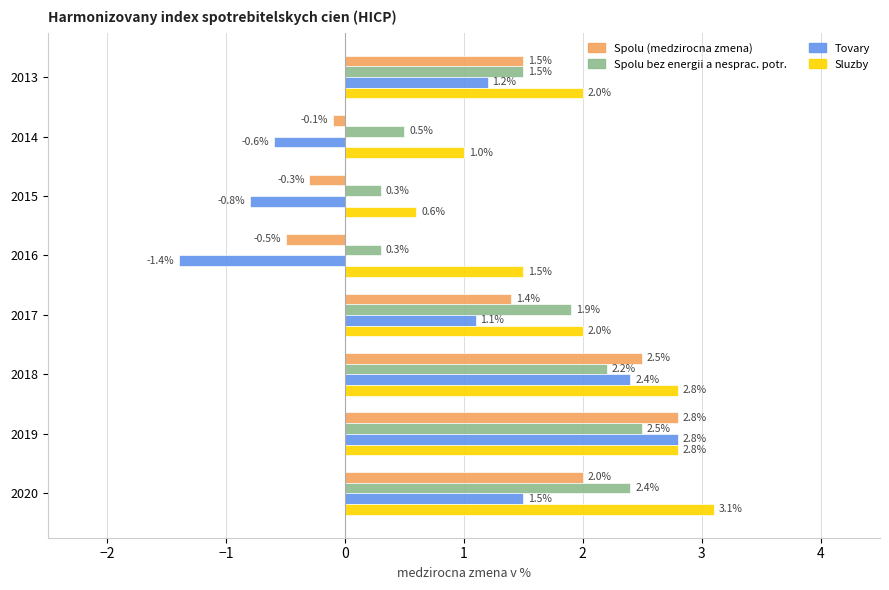

At how many categories does at least one series exceed 0?

8